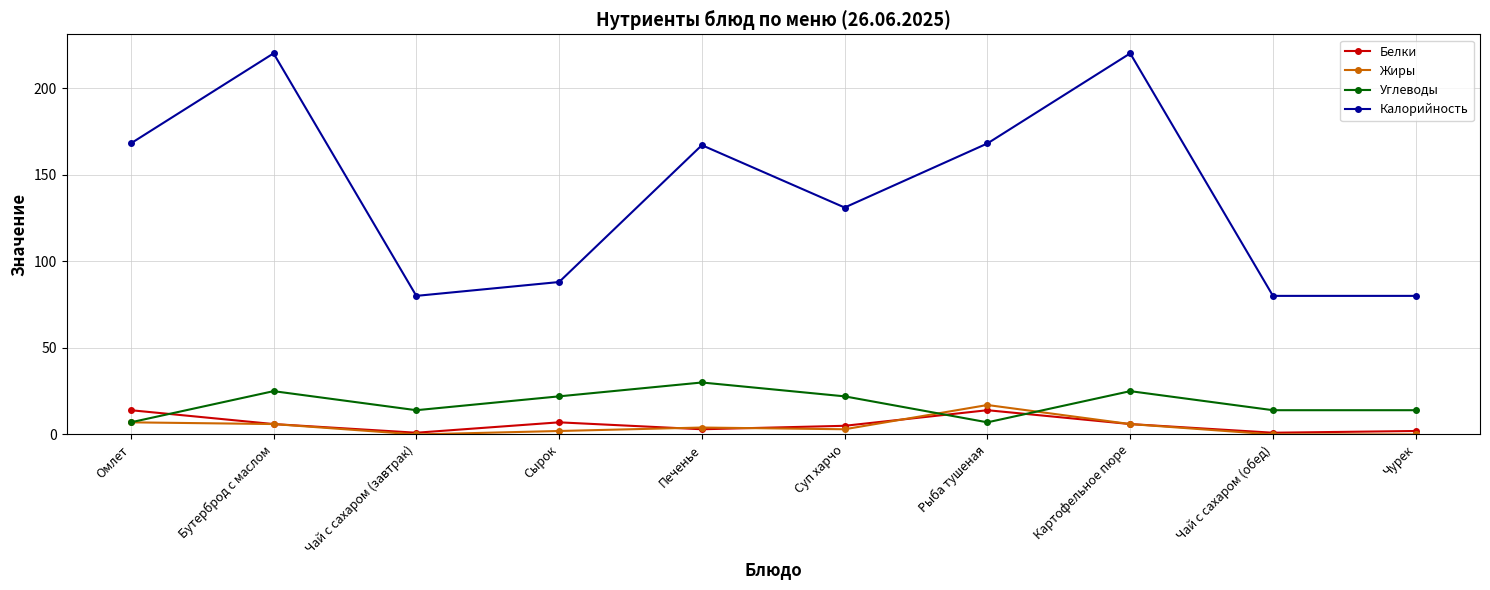

At how many categories does at least one series exceed 147?

5